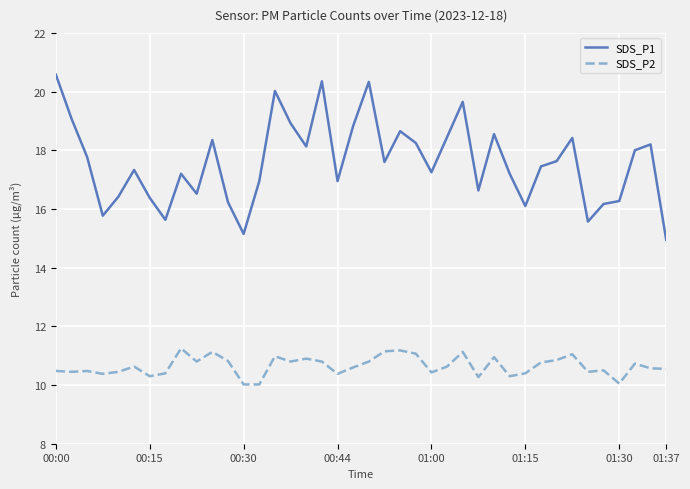

Rank the series by their average value, from lowest to highest.

SDS_P2, SDS_P1